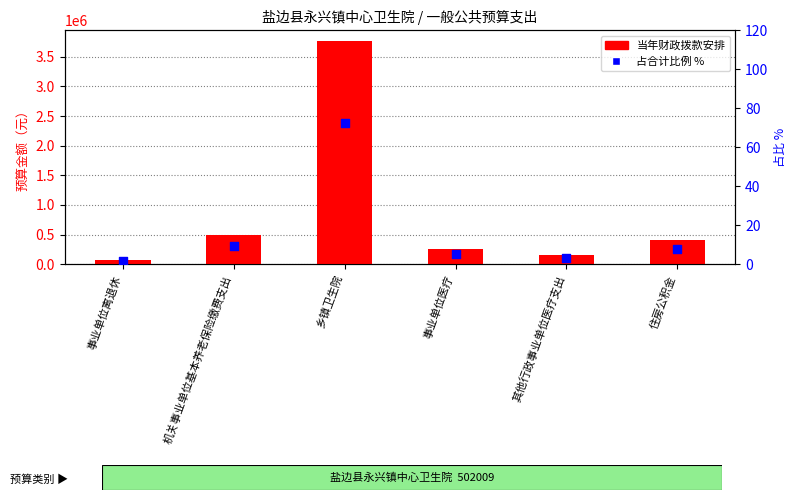

At how many categories does at least one series exceed 2835296?

1